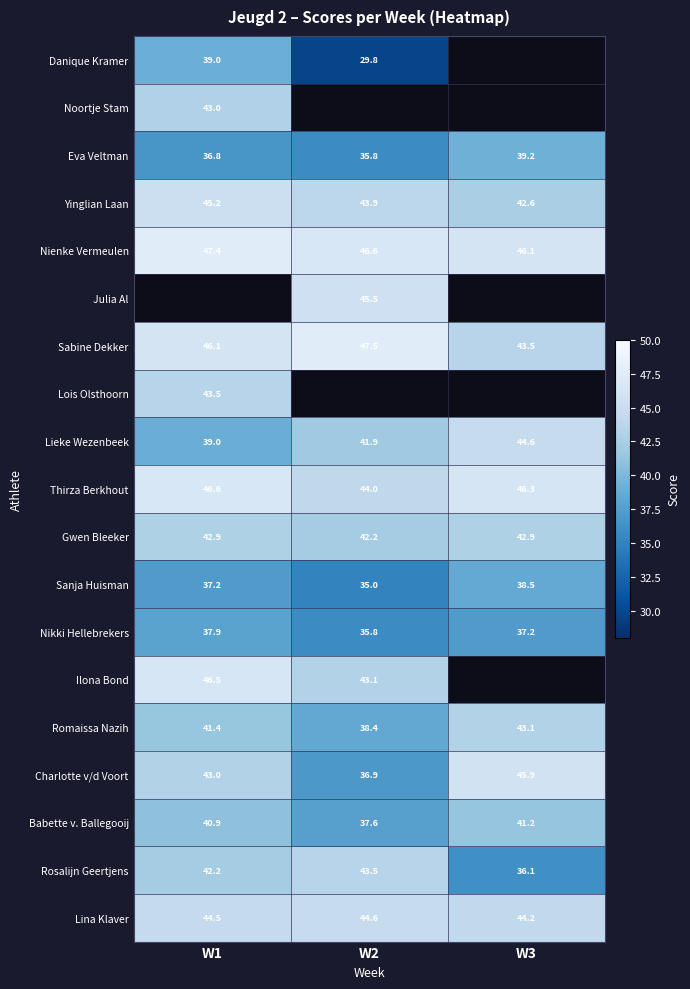

True or false: Sanja Huisman has a value of 38.5 at W3.

True